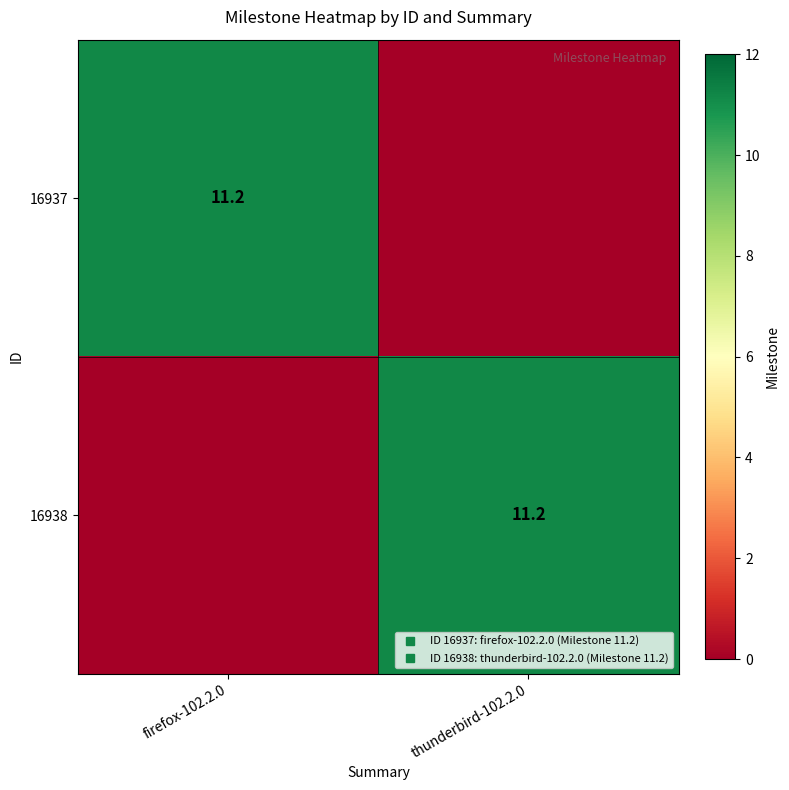

What is the maximum value shown in the chart?

11.2